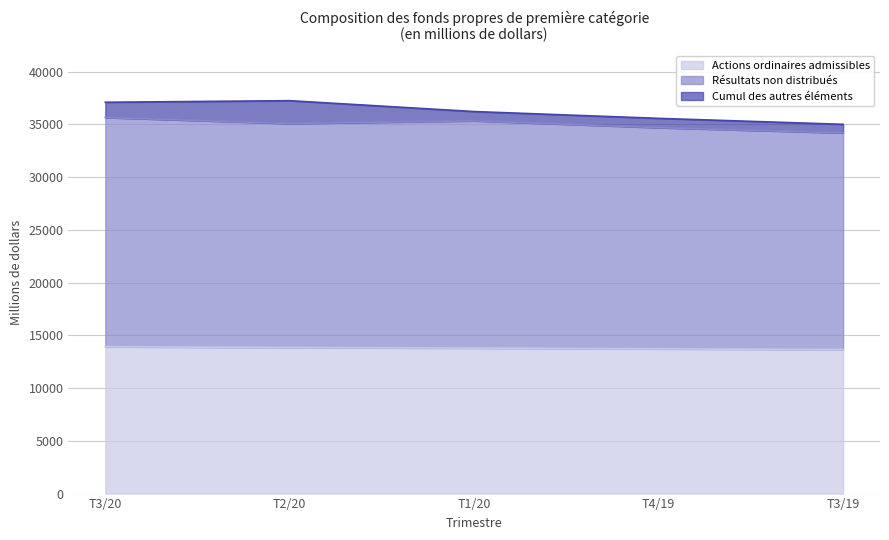

What is the lowest value of the Actions ordinaires admissibles series?

13653